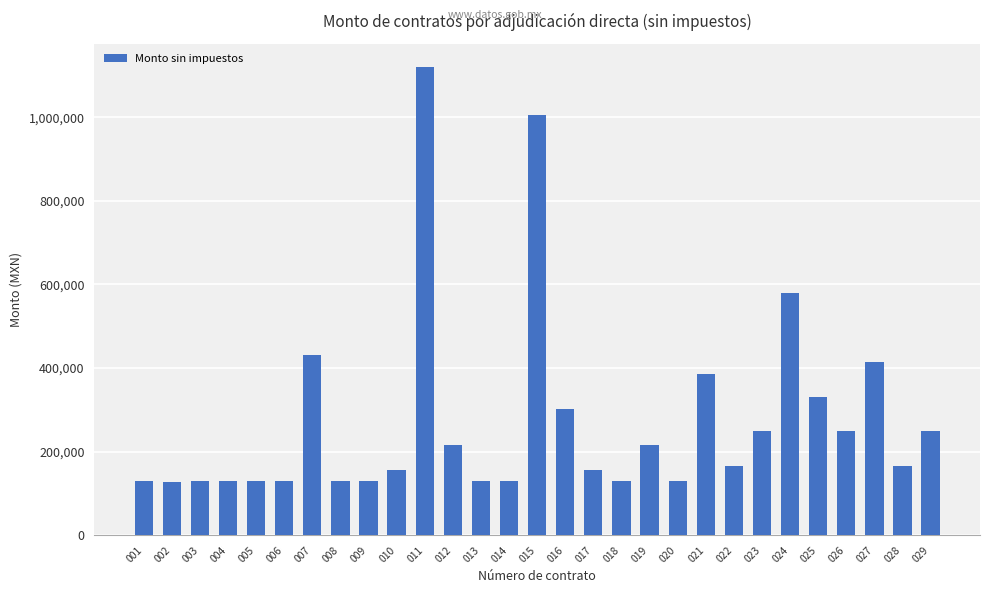

What is the value of the 27th bar from the left?

414435.0